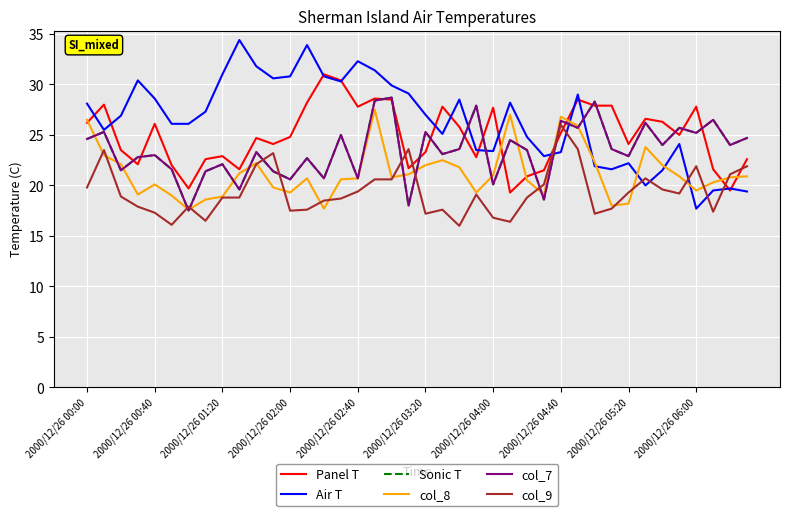

At which category is the sum across all series the highest?

17